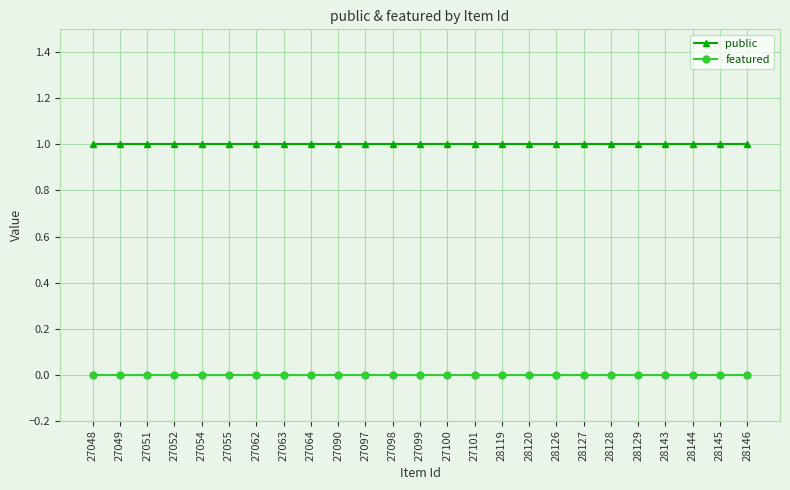

Is the value of public at 28145 greater than the value of featured at 27051?

Yes